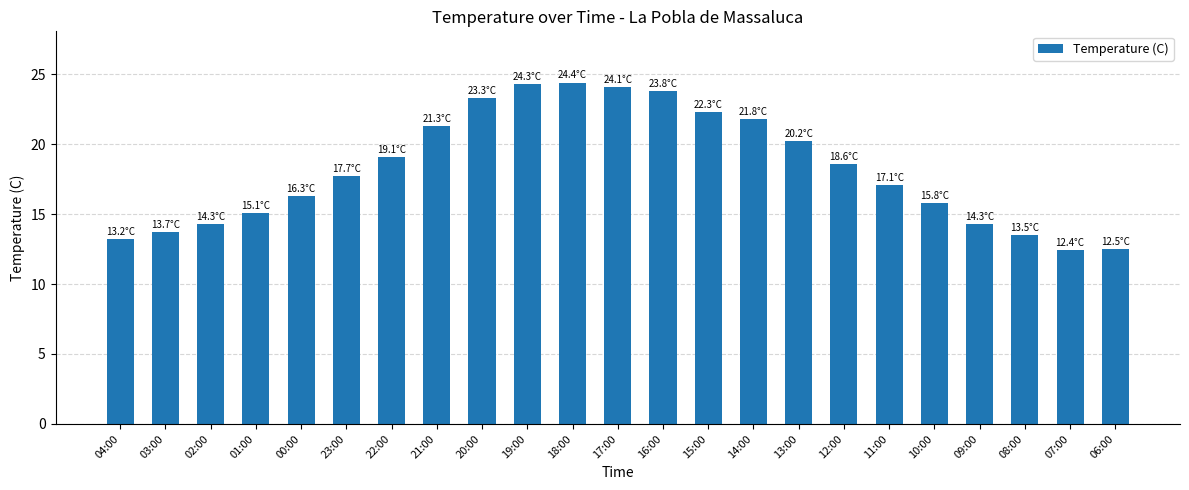

What is the greatest value displayed?

24.4